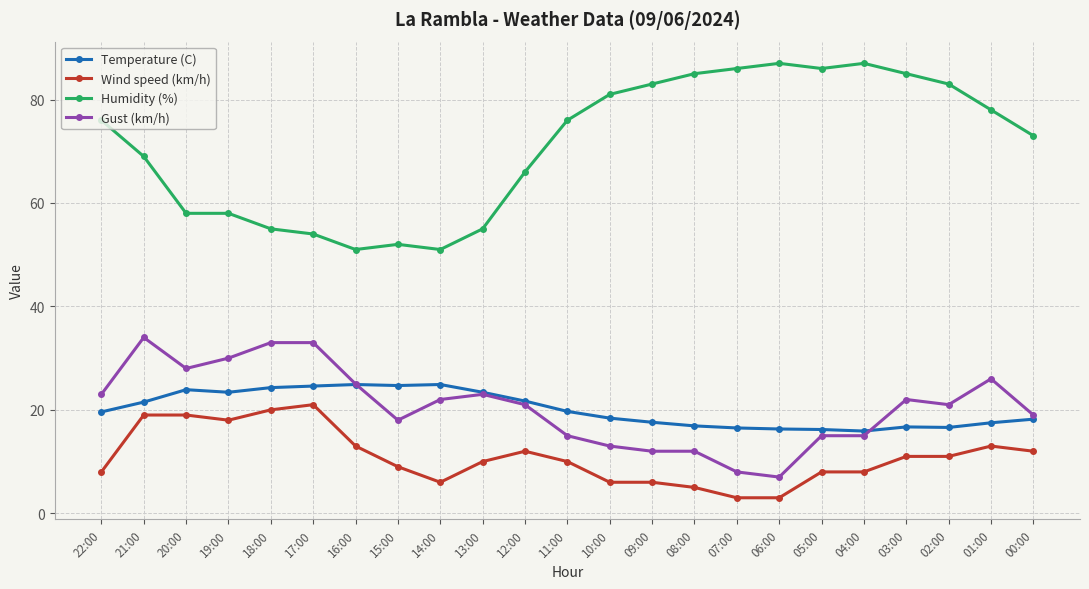

What is the label of the 15th point from the left?

08:00